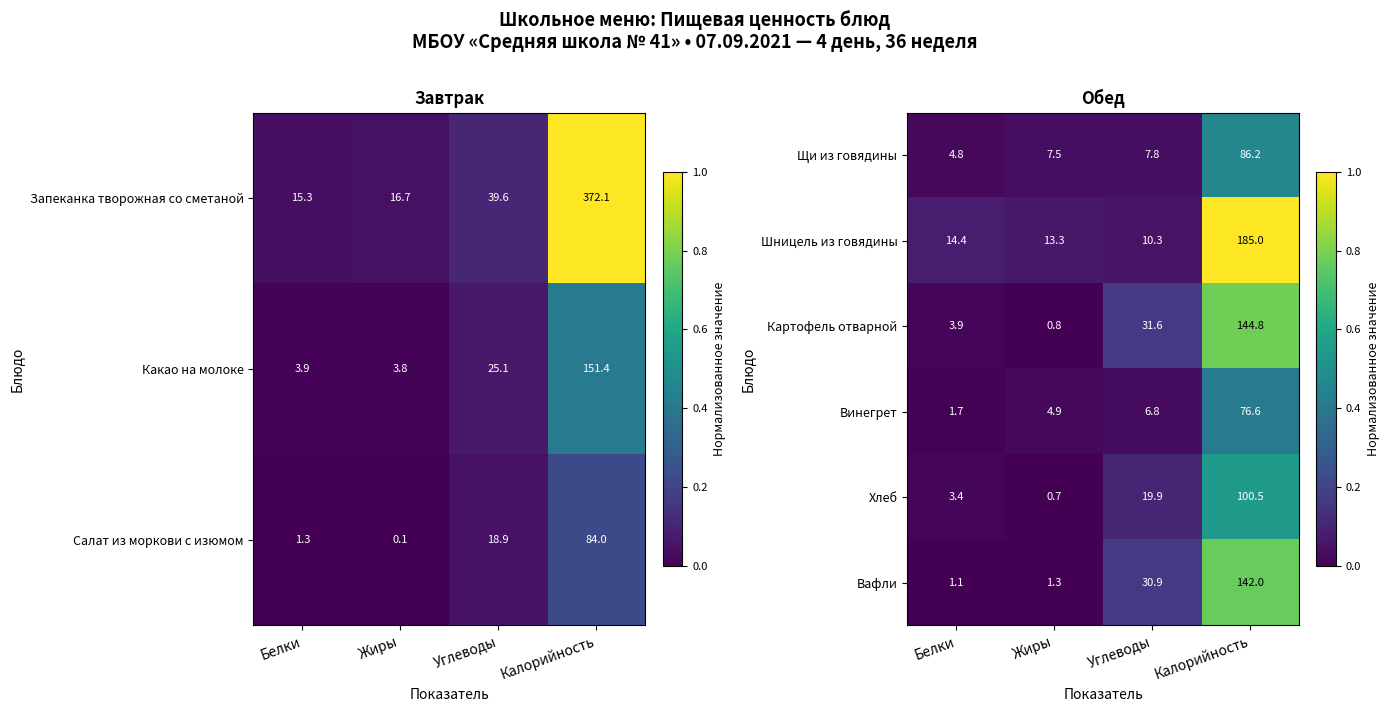

What is the difference between the Щи из говядины values at Белки and Калорийность?

81.4